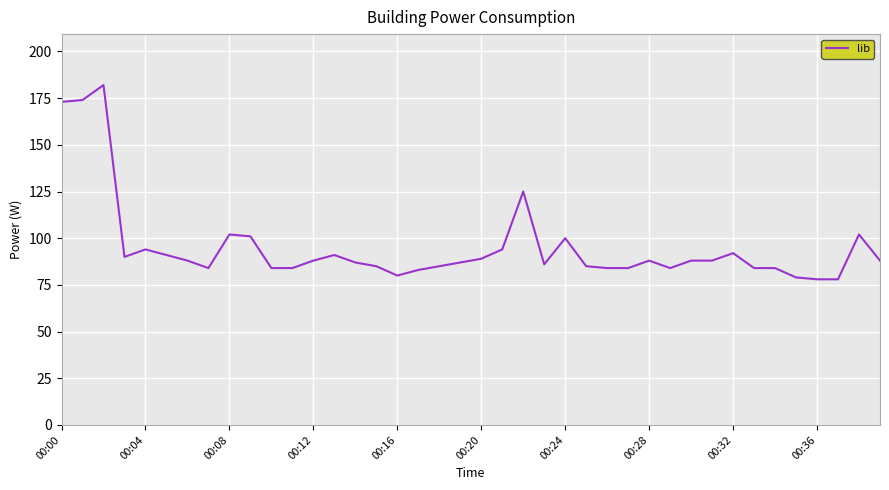

What is the minimum value shown in the chart?

78